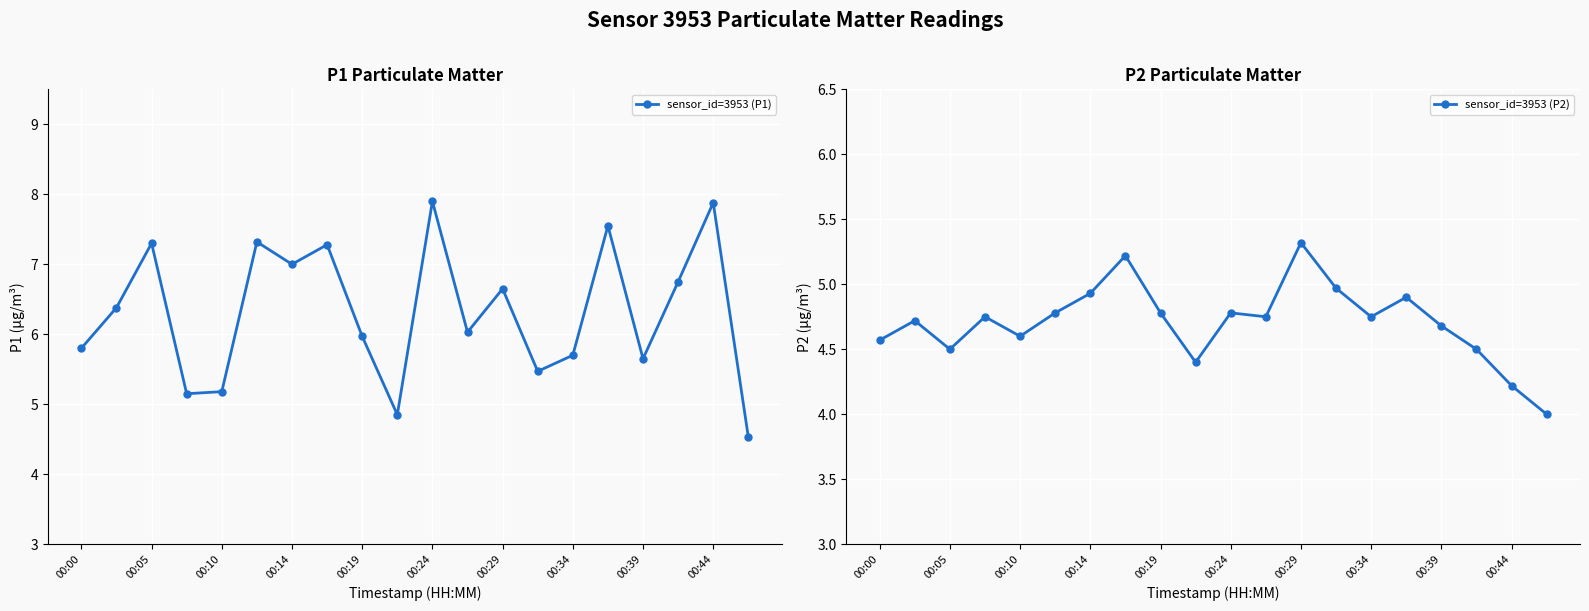

The sensor_id=3953 (P1) series shows 12.8 at 00:44. True or false?

False